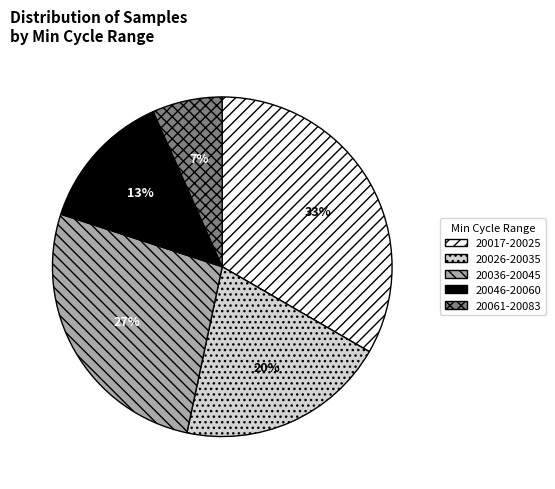

Is it true that 20036-20045 is 37% of the pie?

False